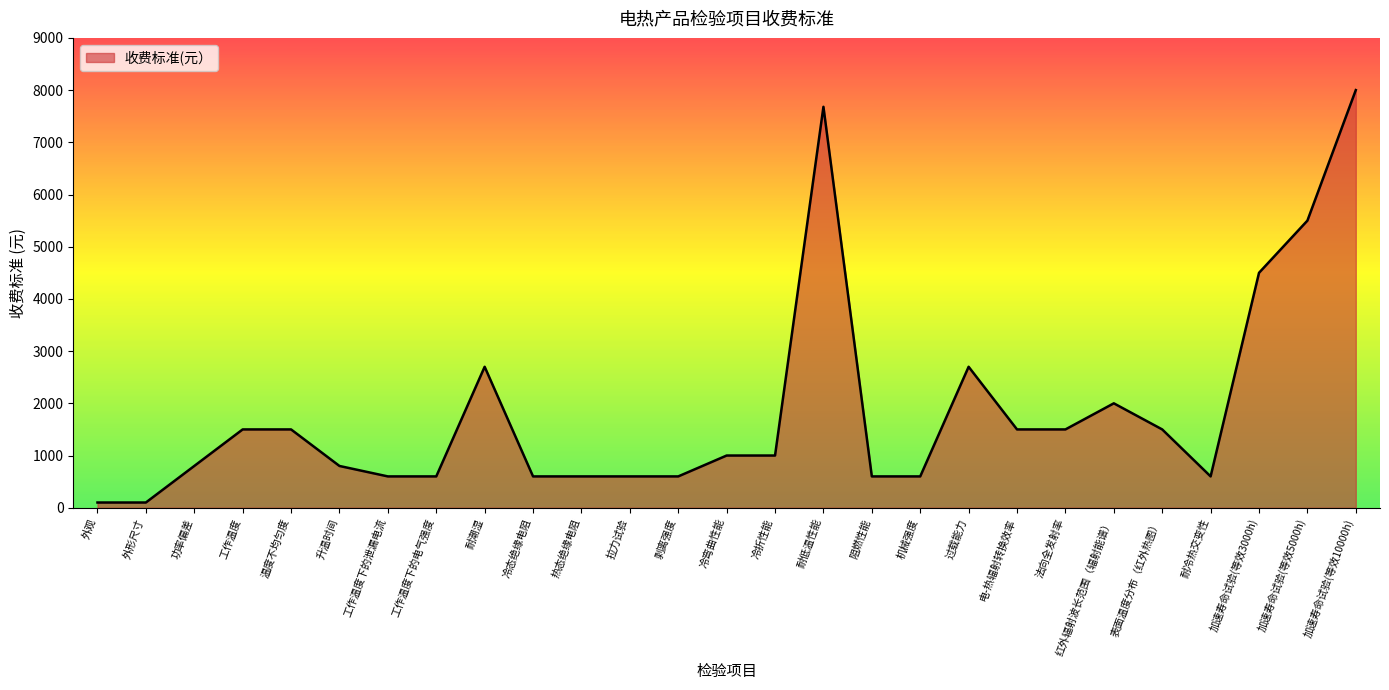

How many lines are shown in the chart?

1